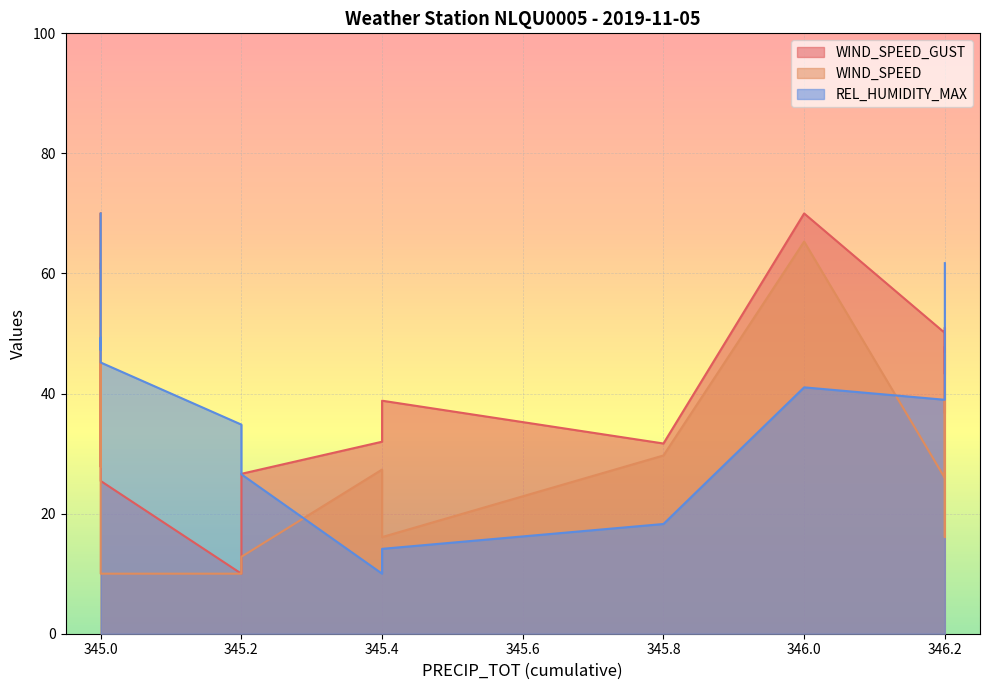

What is the minimum value shown in the chart?

10.0